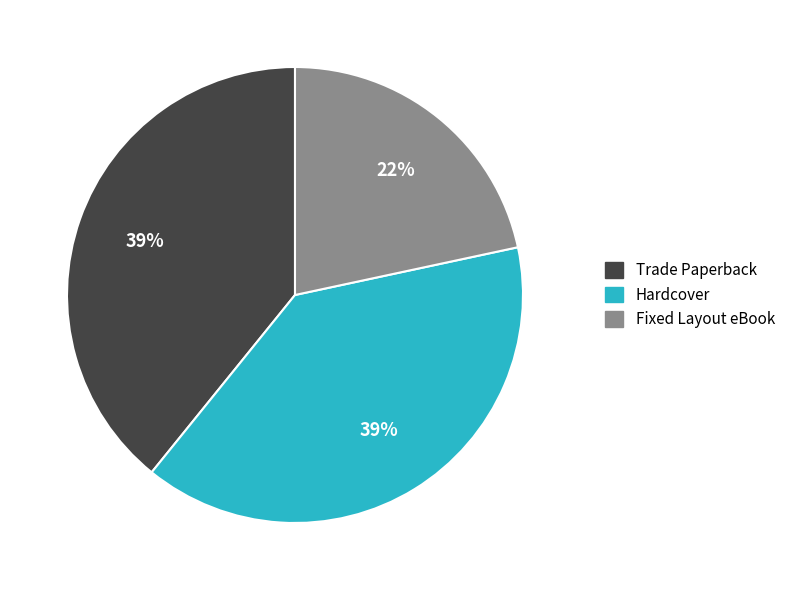

How many slices are in this pie chart?

3